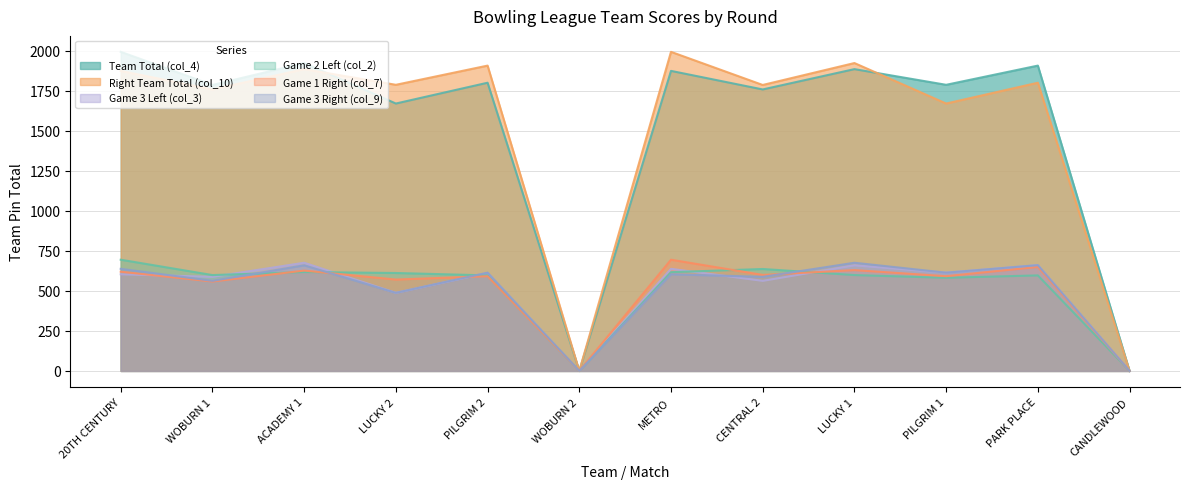

The Game 3 Left (col_3) series shows 0 at CANDLEWOOD. True or false?

True